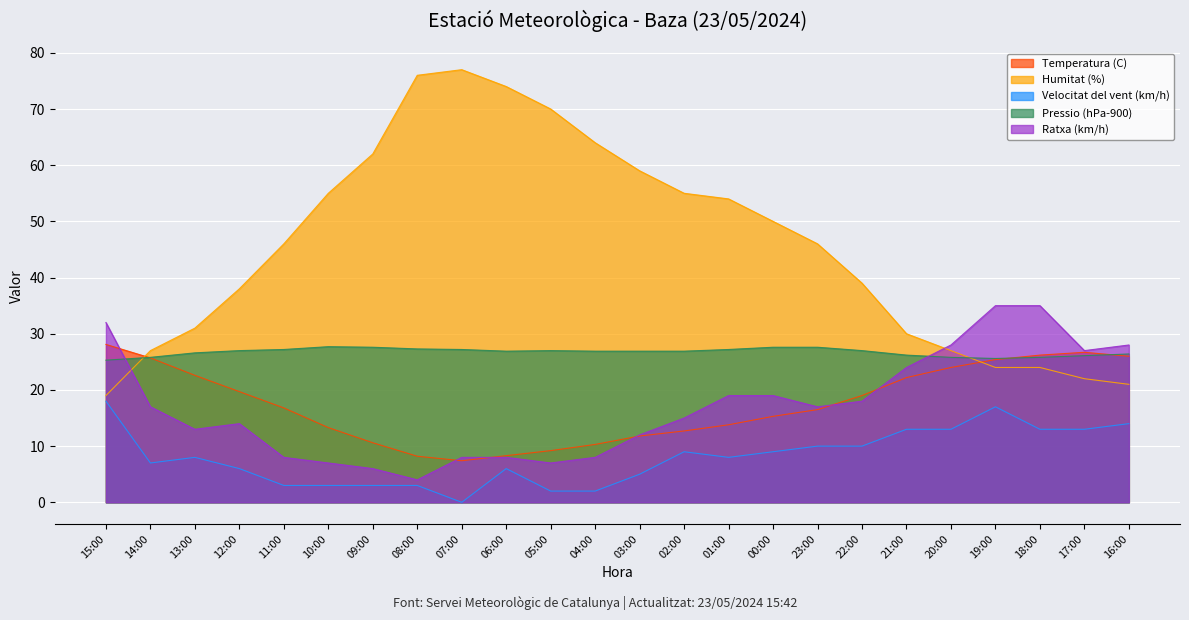

Reading left to right, transcribe all the data shown in this chart.

Temperatura (C): 28.1	25.7	22.6	19.7	16.8	13.3	10.6	8.2	7.4	8.3	9.2	10.3	11.8	12.7	13.8	15.3	16.5	19.0	22.2	24.0	25.4	26.2	26.7	26.0
Humitat (%): 19.0	27.0	31.0	38.0	46.0	55.0	62.0	76.0	77.0	74.0	70.0	64.0	59.0	55.0	54.0	50.0	46.0	39.0	30.0	27.0	24.0	24.0	22.0	21.0
Velocitat del vent (km/h): 18.0	7.0	8.0	6.0	3.0	3.0	3.0	3.0	0.0	6.0	2.0	2.0	5.0	9.0	8.0	9.0	10.0	10.0	13.0	13.0	17.0	13.0	13.0	14.0
Pressio (hPa-900): 25.3	25.8	26.6	27.0	27.2	27.7	27.6	27.3	27.2	26.9	27.0	26.9	26.9	26.9	27.2	27.6	27.6	27.0	26.2	25.8	25.6	25.8	26.1	26.4
Ratxa (km/h): 32.0	17.0	13.0	14.0	8.0	7.0	6.0	4.0	8.0	8.0	7.0	8.0	12.0	15.0	19.0	19.0	17.0	18.0	24.0	28.0	35.0	35.0	27.0	28.0